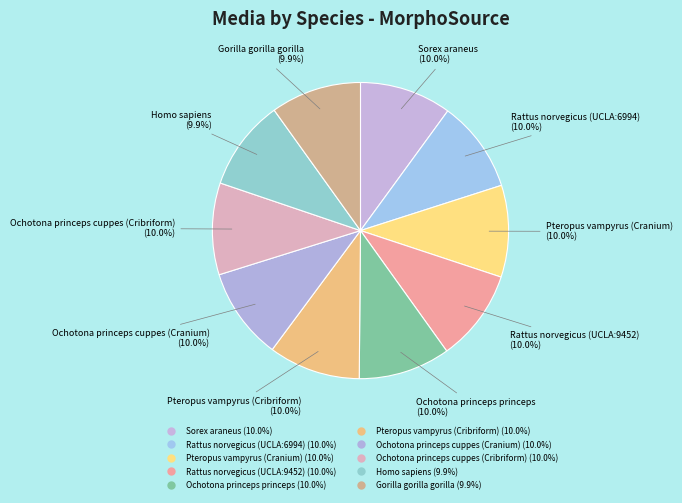

How many slices are in this pie chart?

10